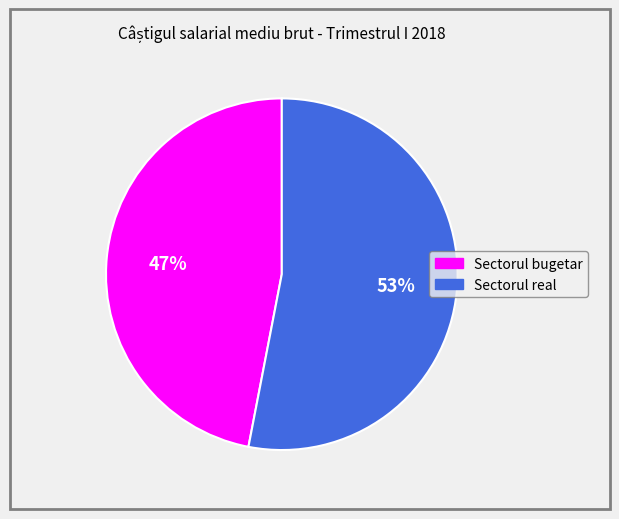

Which slice is the largest?

Sectorul real